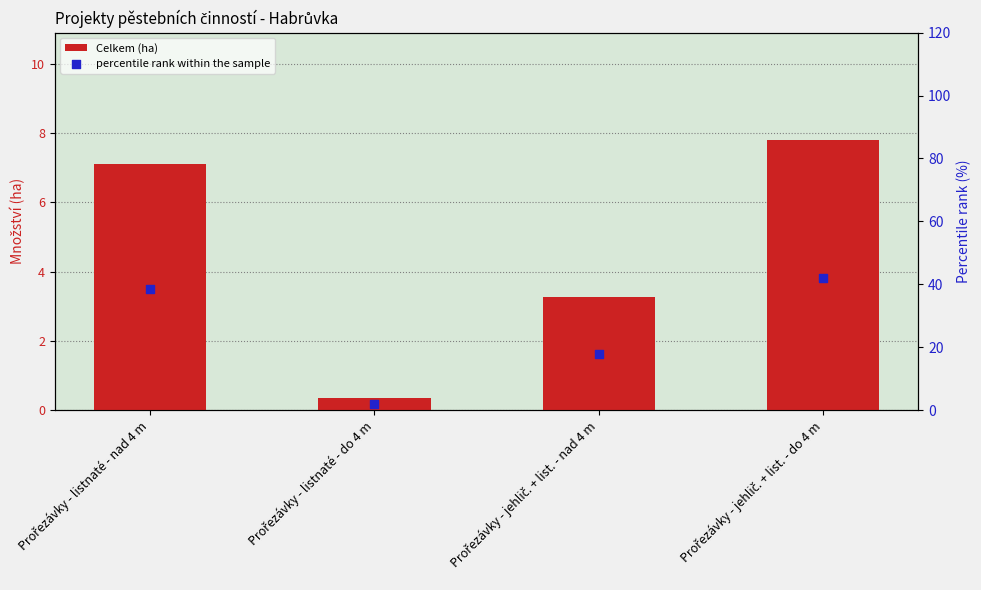

Which series has the widest spread of Y values?

percentile rank within the sample